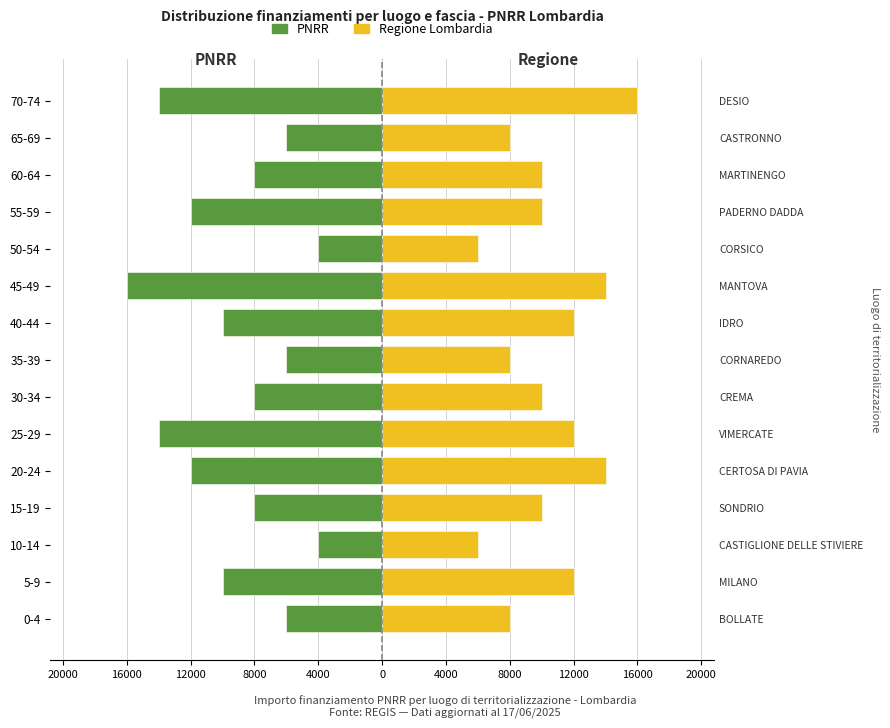

Reading right to left, list all the values displayed in this chart.

PNRR: -14000	-6000	-8000	-12000	-4000	-16000	-10000	-6000	-8000	-14000	-12000	-8000	-4000	-10000	-6000
Regione Lombardia: 16000	8000	10000	10000	6000	14000	12000	8000	10000	12000	14000	10000	6000	12000	8000